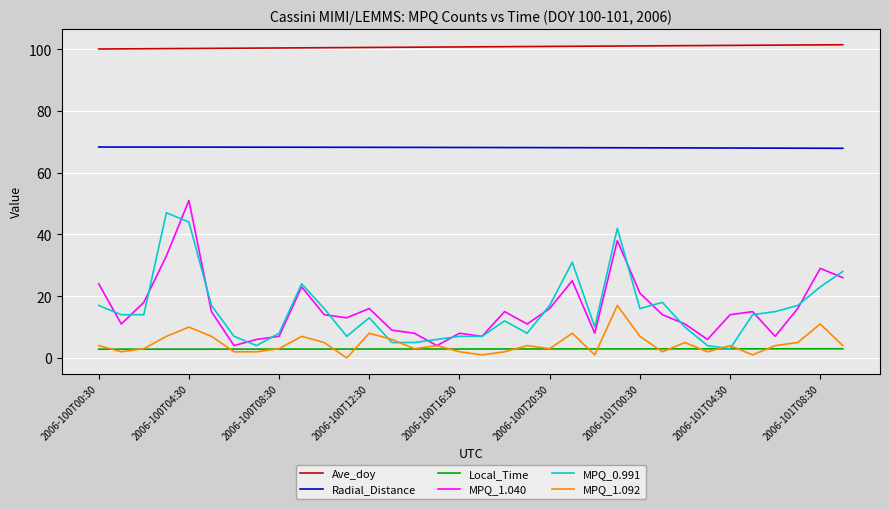

True or false: MPQ_1.092 and Radial_Distance intersect in this chart.

False